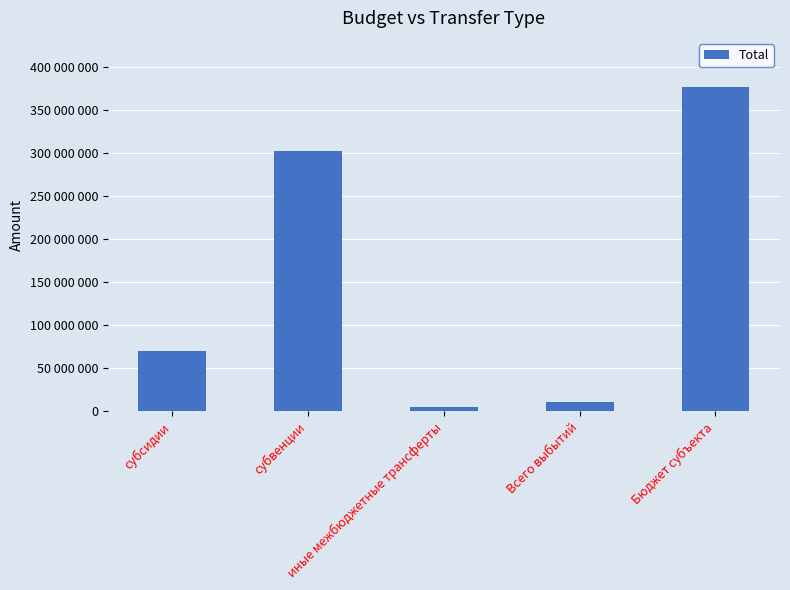

What is the average value?

152918408.4